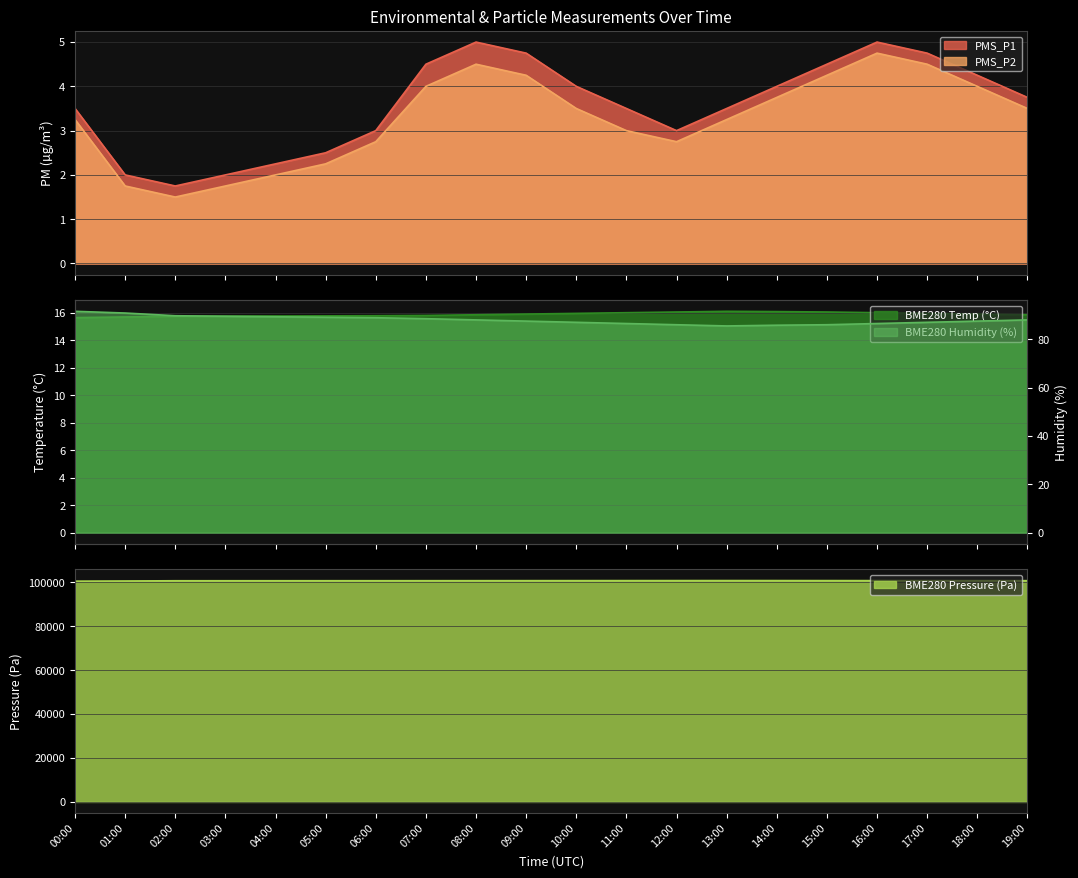

At which category does BME280_temp reach its first local peak?

13:00